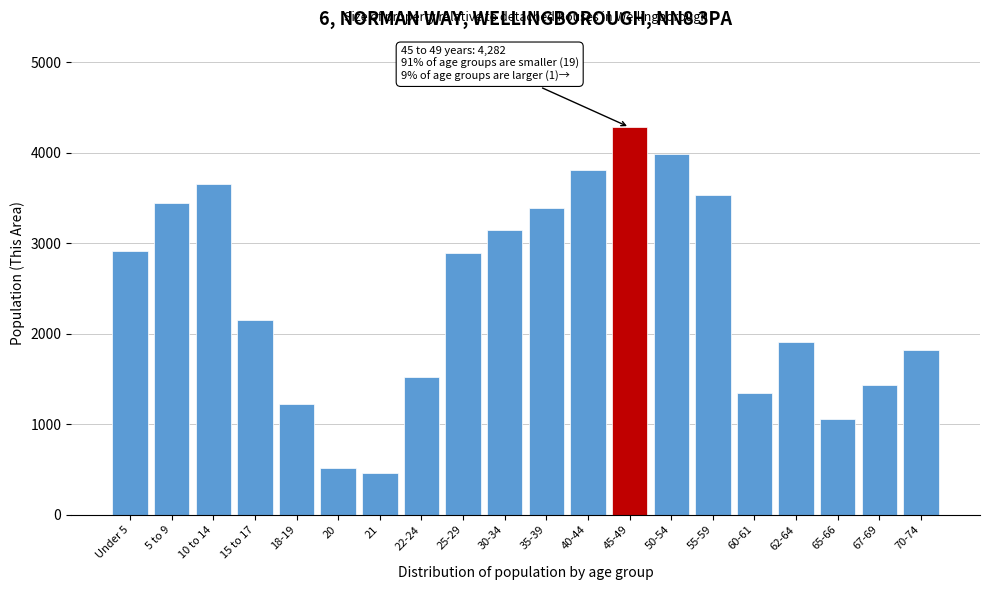

Which category has the highest value across all series?

45-49